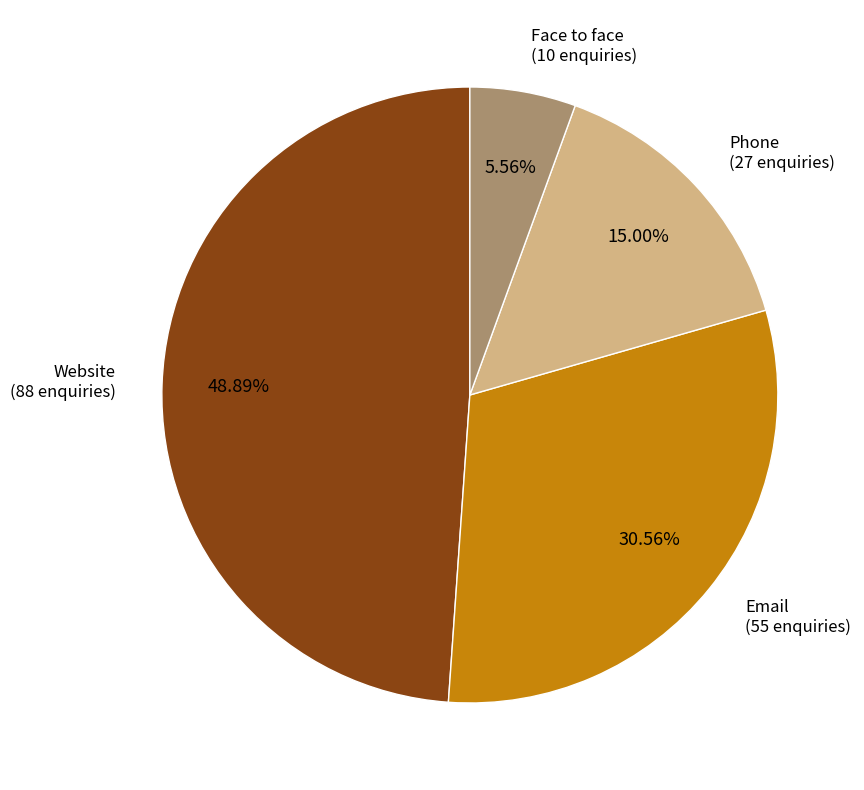

True or false: Face to face accounts for 6% of the total.

True